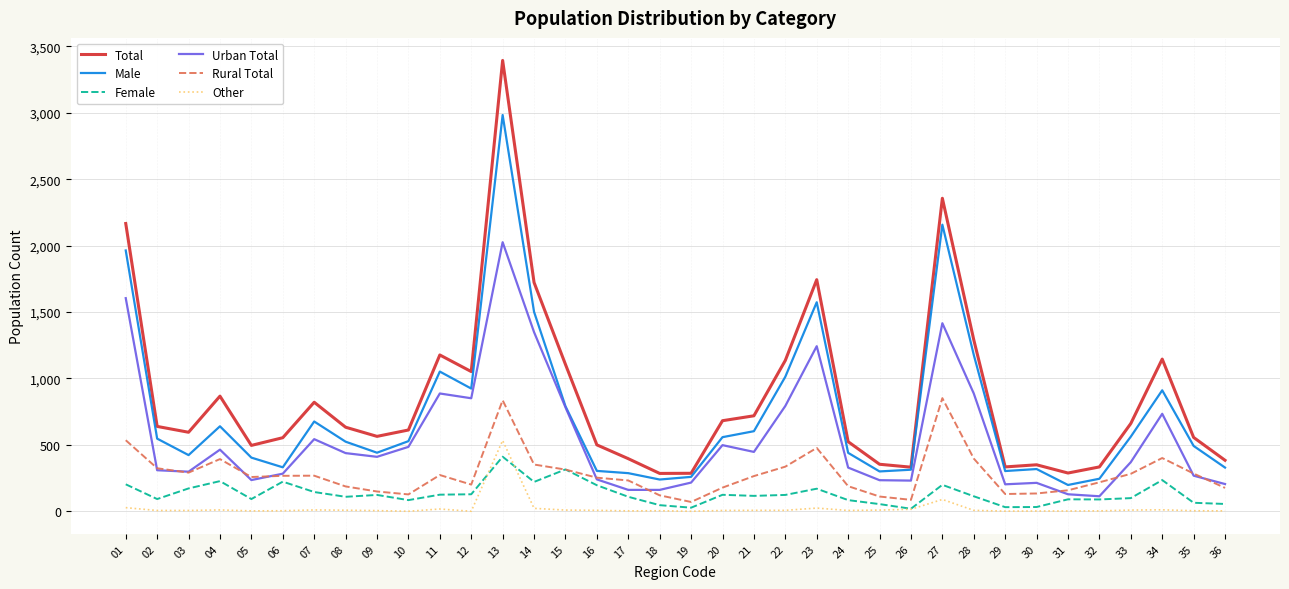

At which category does Female reach its first local peak?

04